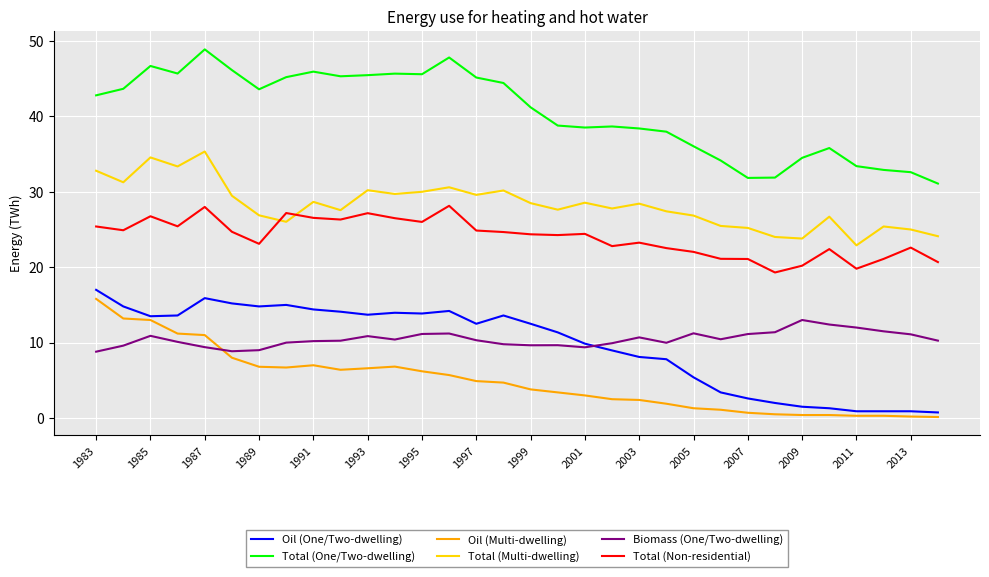

What is the greatest value displayed?

48.9